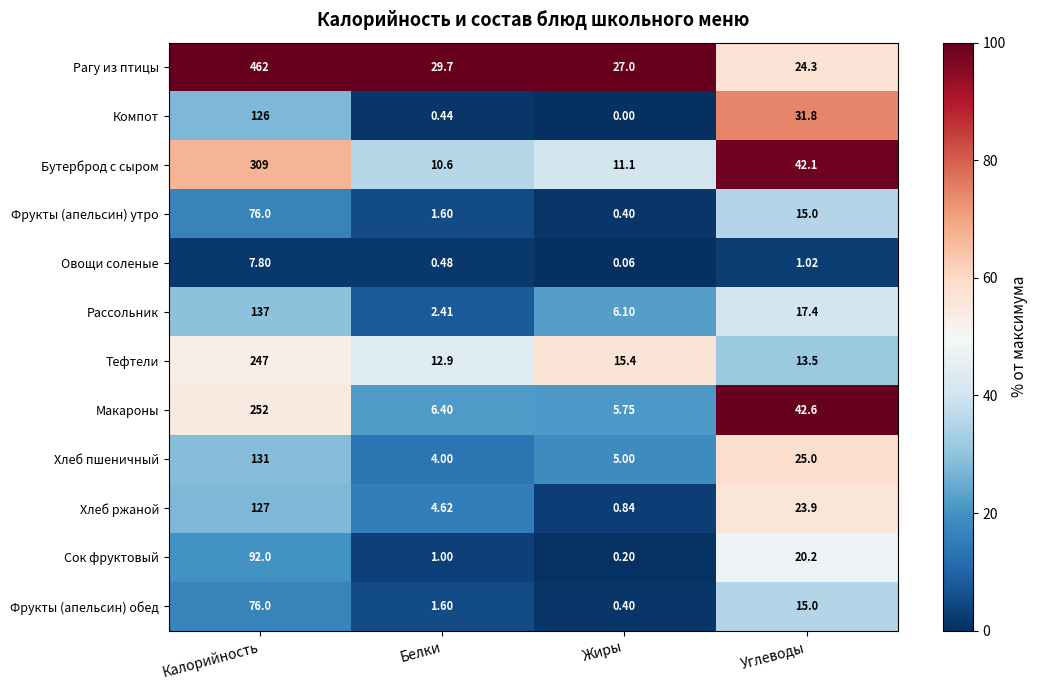

Which series has the widest spread of values?

Рагу из птицы